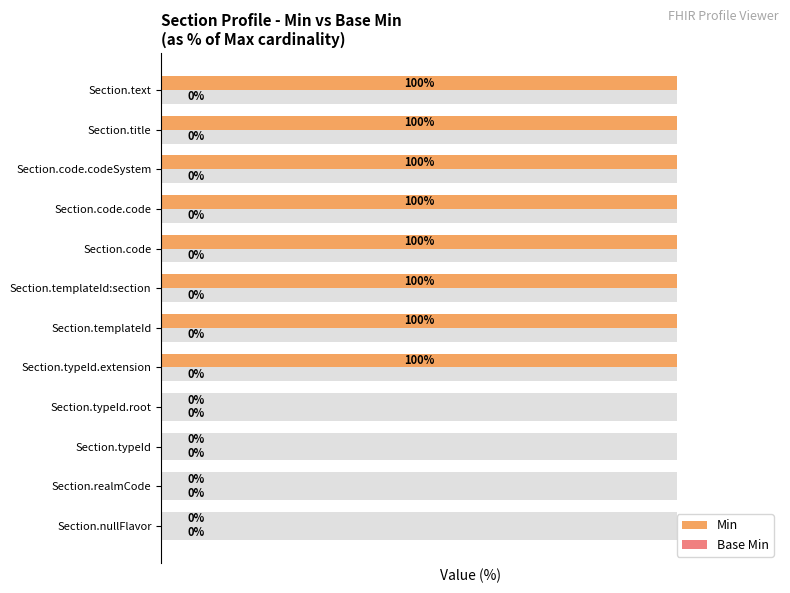

Which series has the widest spread of values?

Min